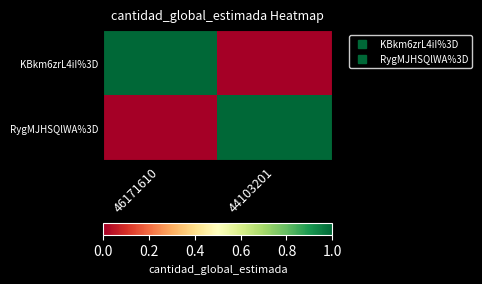

Rank the series by their maximum value, from highest to lowest.

KBkm6zrL4iI%3D, RygMJHSQlWA%3D